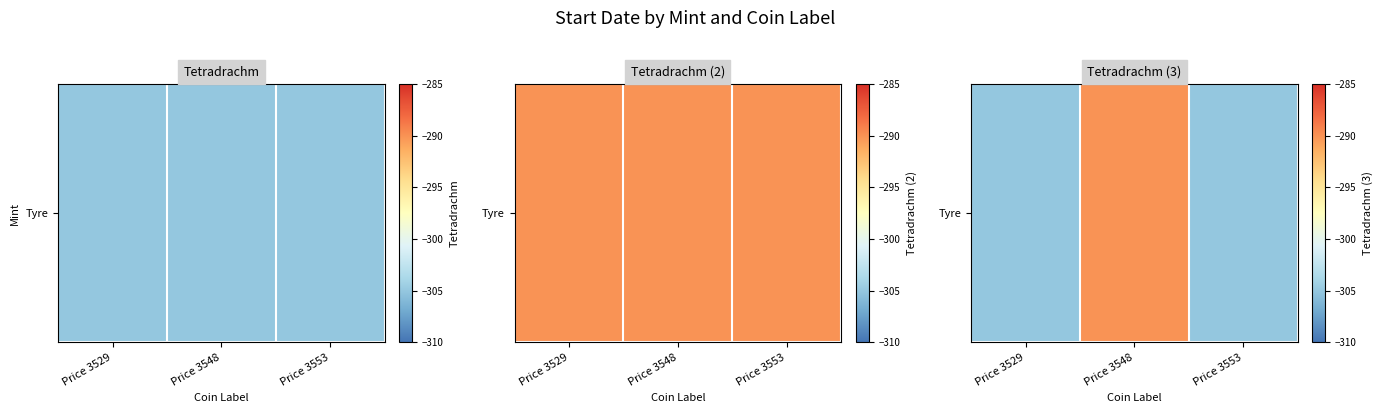

What is the minimum value shown in the chart?

-305